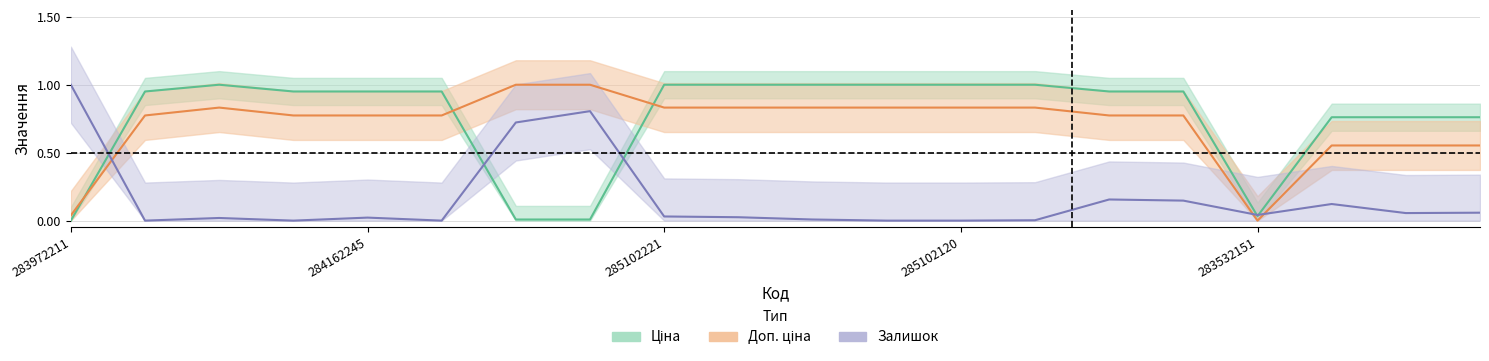

At how many categories does at least one series exceed 0?

20